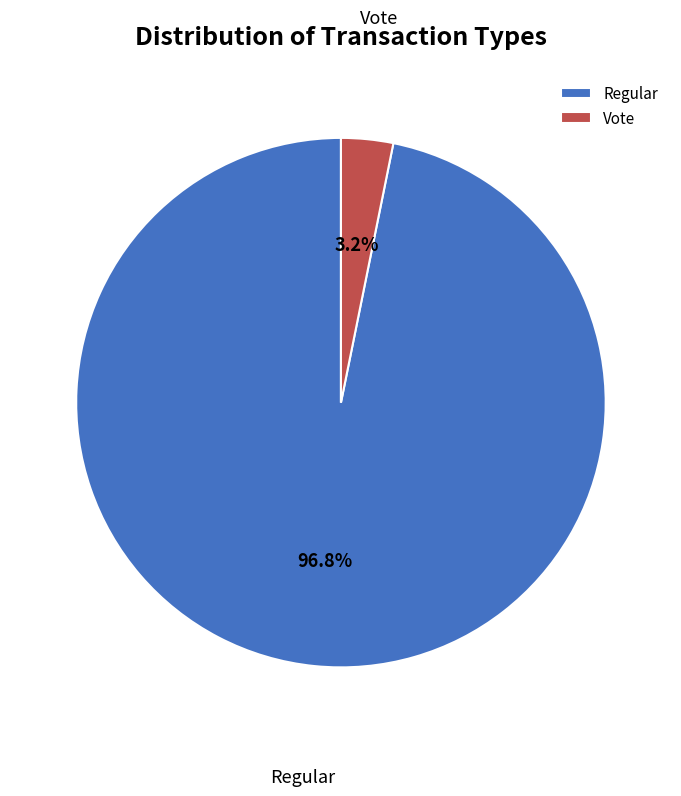

Between Regular and Vote, which is larger?

Regular